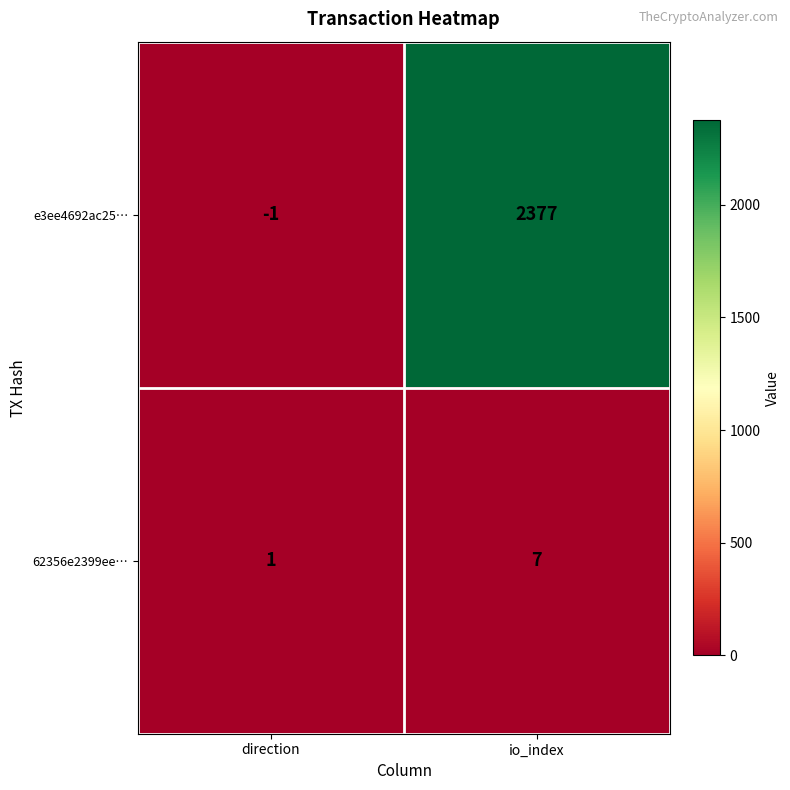

What is the sum of all e3ee4692ac25… values?

2376